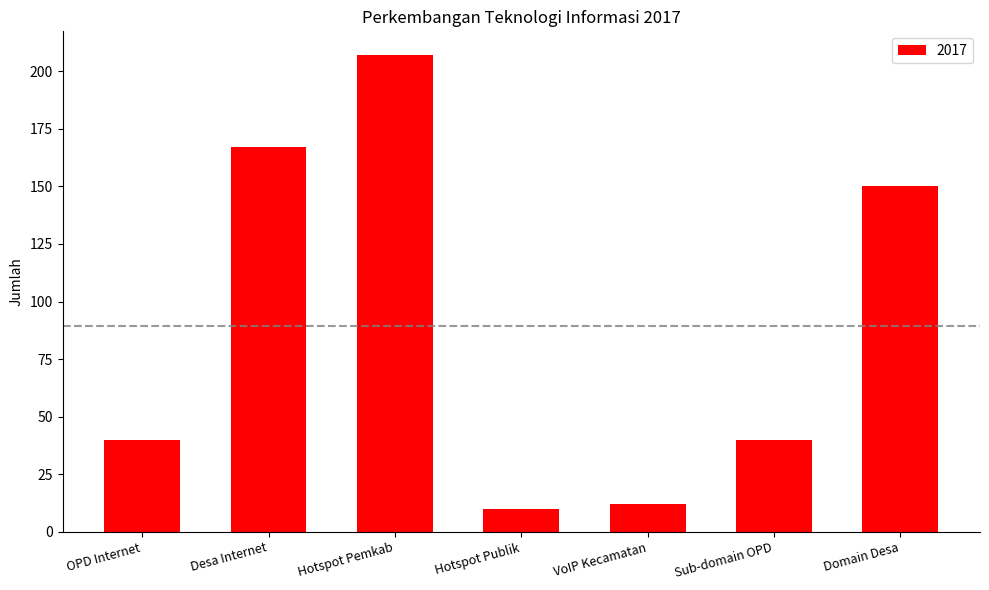

Are the bars grouped side by side (vs. stacked)?

No